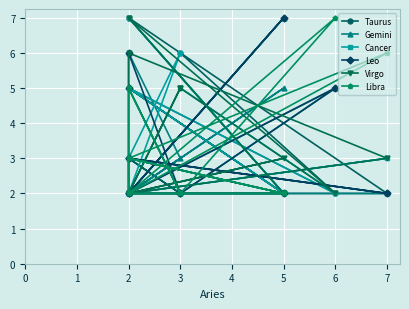

Reading left to right, what are all the values shown in this chart?

Taurus: 3	2	3	2	2	7	2	5	2	5	2	6
Gemini: 6	3	2	3	2	2	7	2	5	2	5	2
Cancer: 2	6	3	2	3	2	2	7	2	5	2	5
Leo: 5	2	6	3	2	3	2	2	7	2	5	2
Virgo: 2	5	2	6	3	2	3	2	2	7	2	5
Libra: 5	2	5	2	6	3	2	3	2	2	7	2